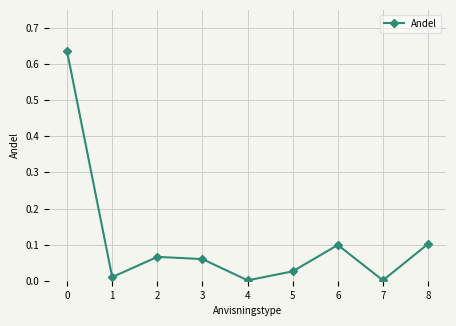

At which category does the data reach its first local valley?

1